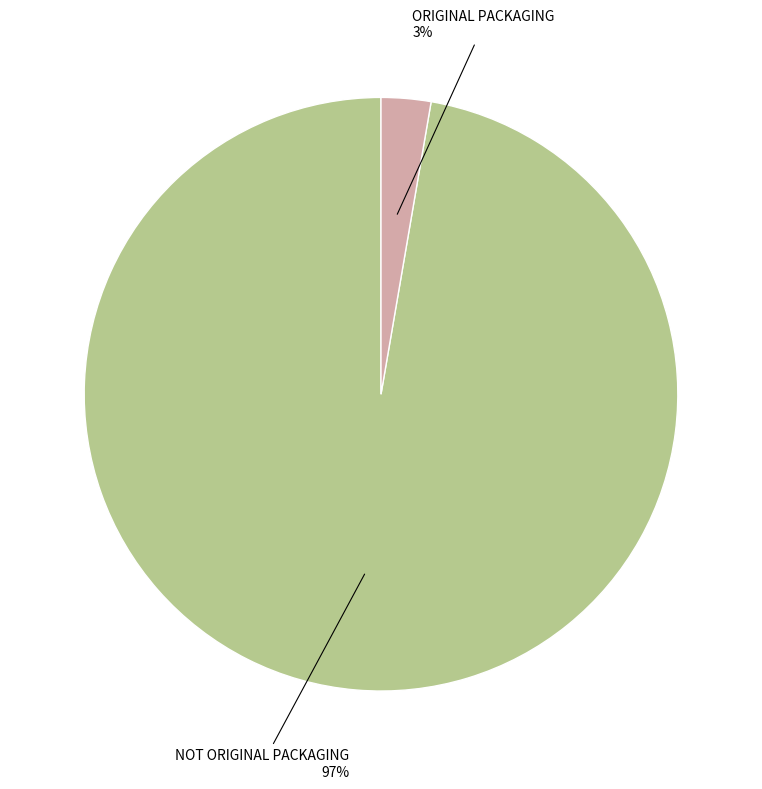

To the nearest percent, what is the average slice percentage?

50%